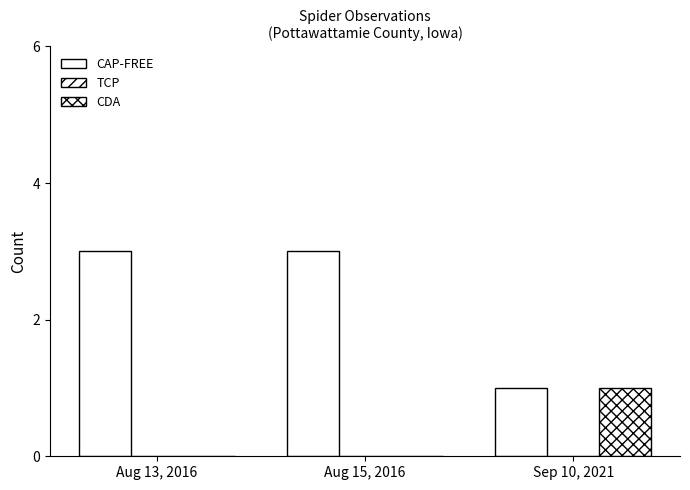

Count the number of categories in the chart.

3